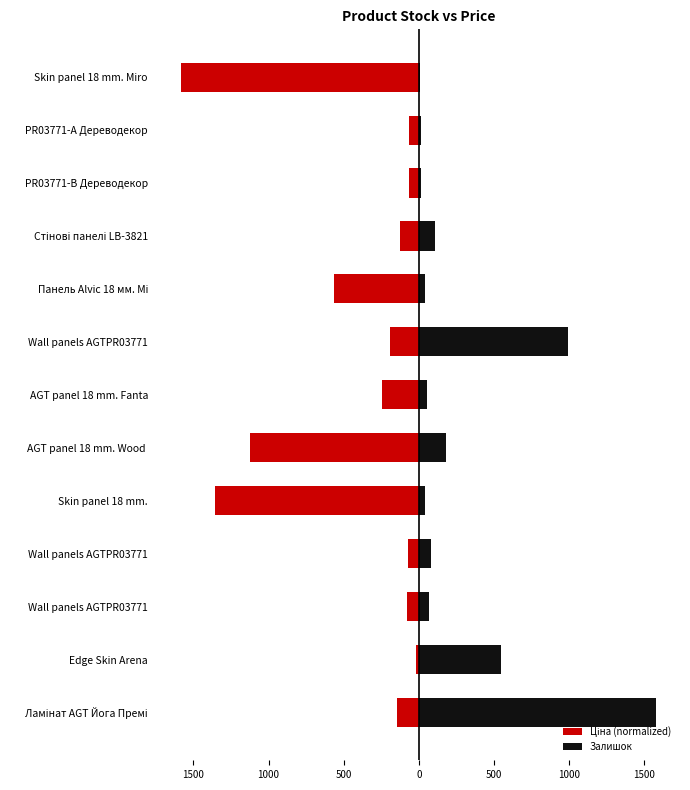

What is the highest value of the Ціна (normalized) series?

-20.4